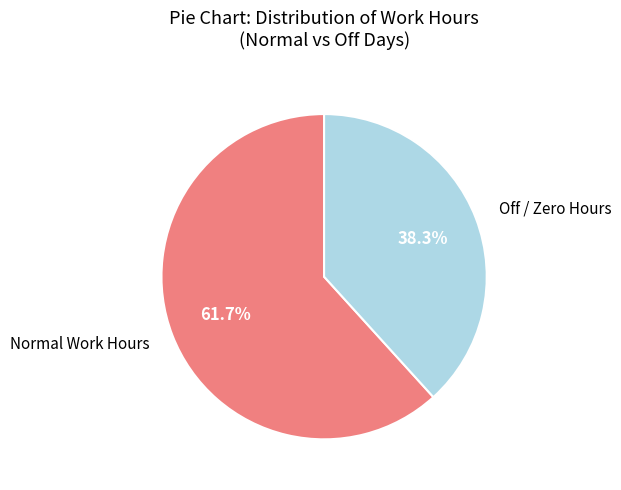

Which category accounts for the majority?

Normal Work Hours